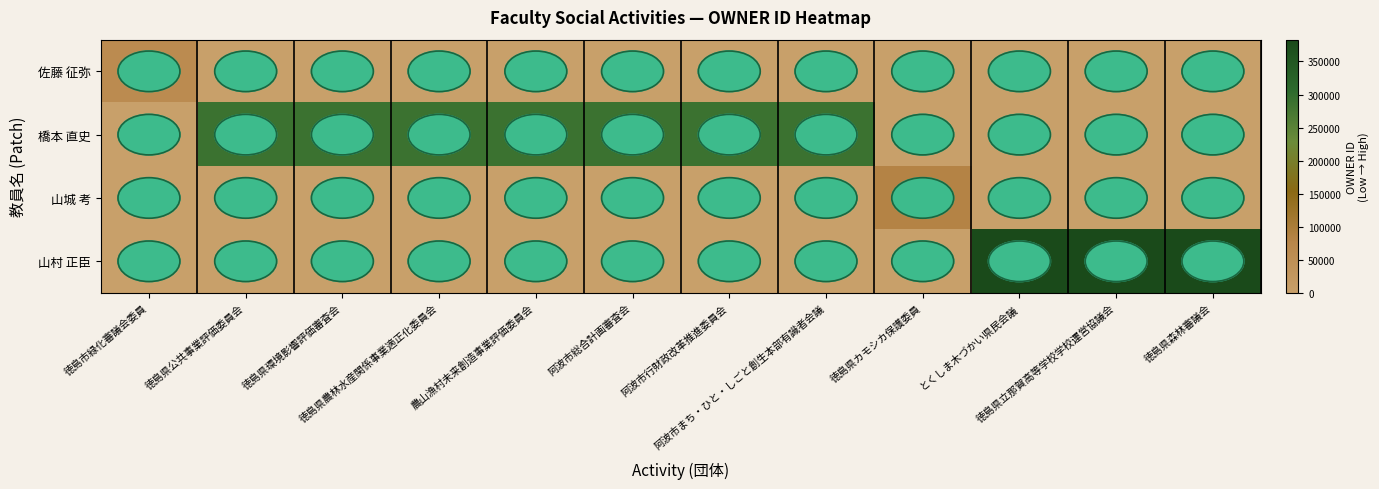

Between 徳島県立那賀高等学校学校運営協議会 and 徳島県農林水産関係事業適正化委員会, which is larger?

徳島県立那賀高等学校学校運営協議会